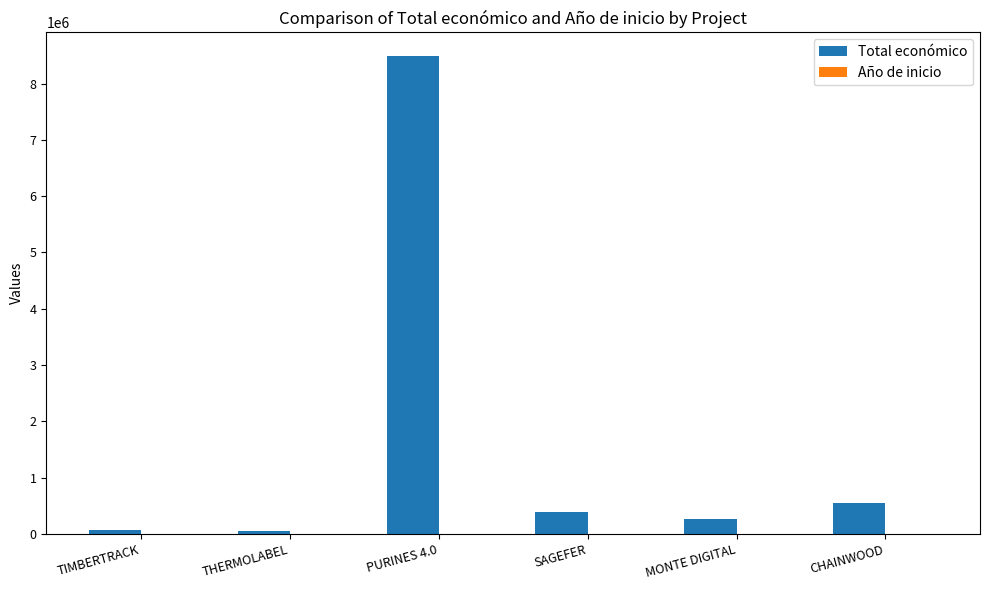

The value of Total económico at PURINES 4.0 is 14372190. True or false?

False